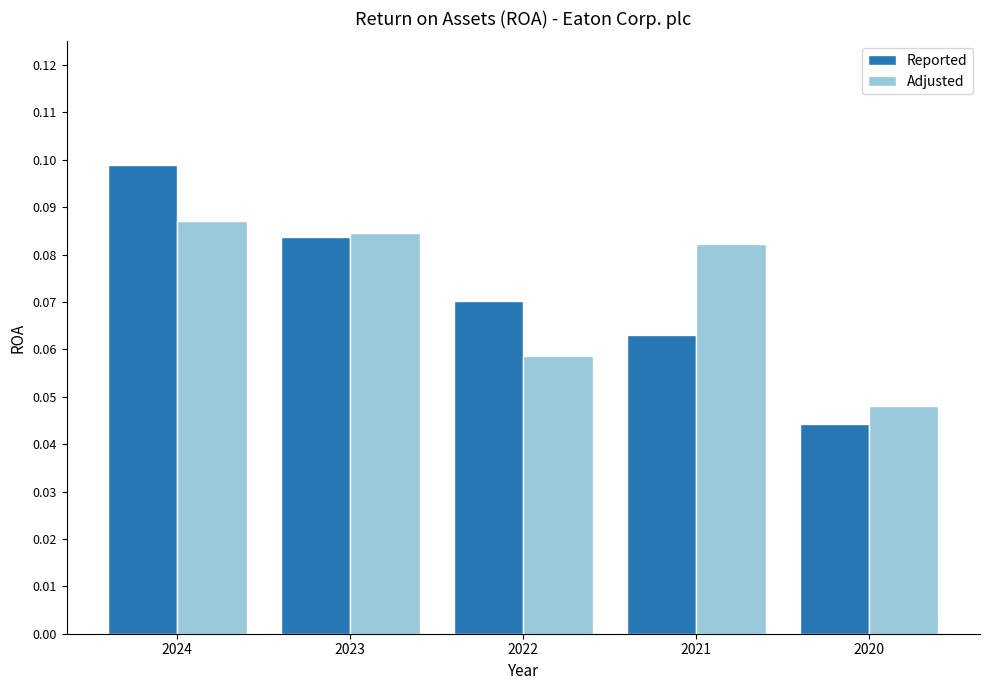

Does the chart contain any negative values?

No